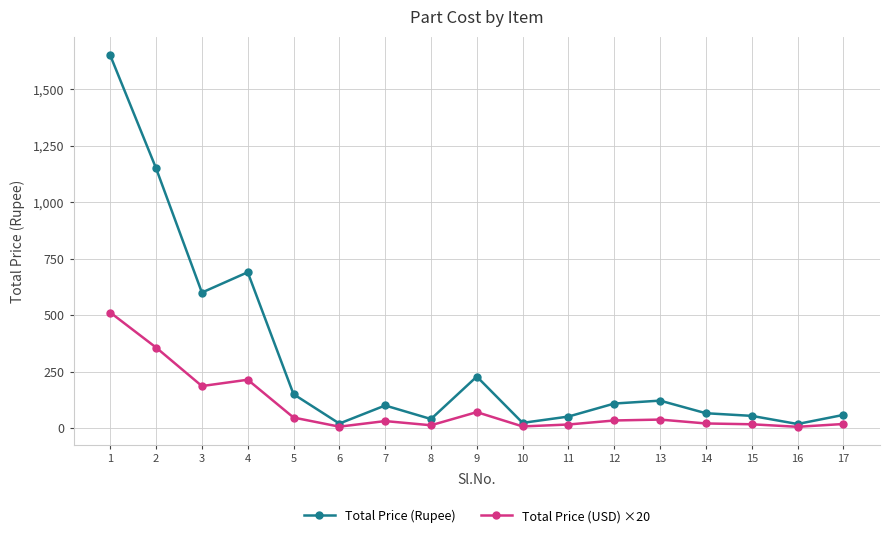

What is the difference between the maximum and second lowest values in the Total Price (USD) ×20 series?

505.4